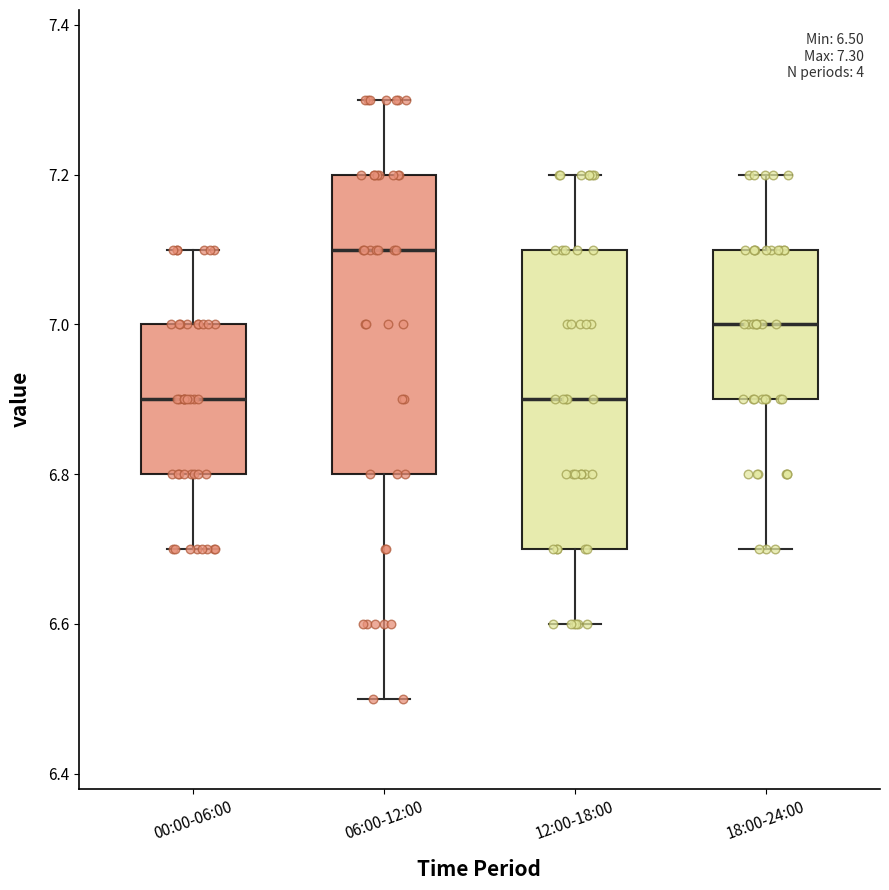

Which box's median line is the highest?

06:00-12:00